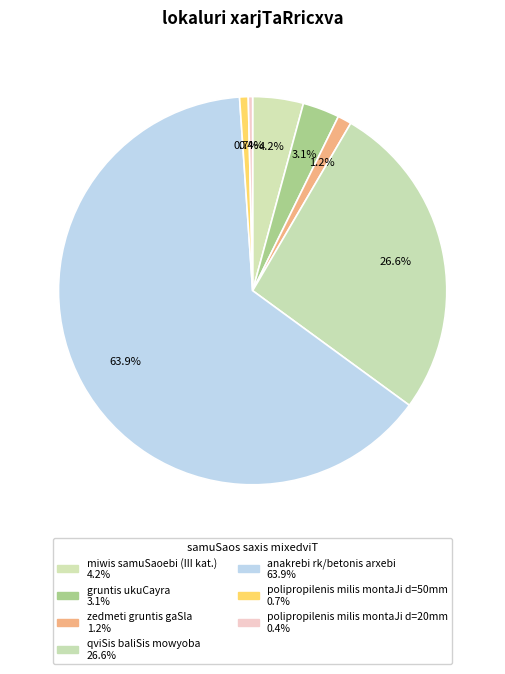

Does miwis samuSaoebi (III kat.) account for over 50% of the chart?

No